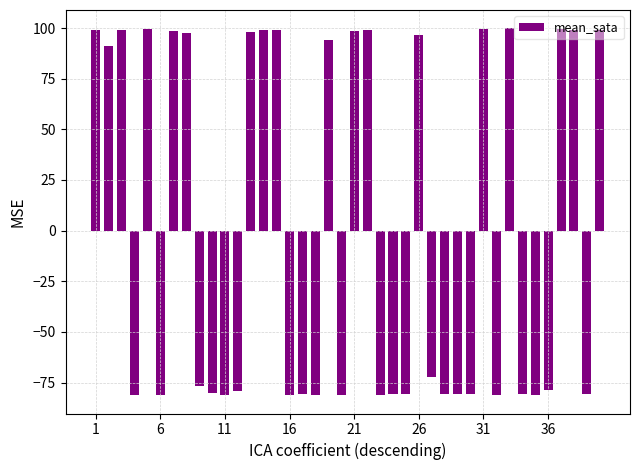

What is the sum of all values?

3.4